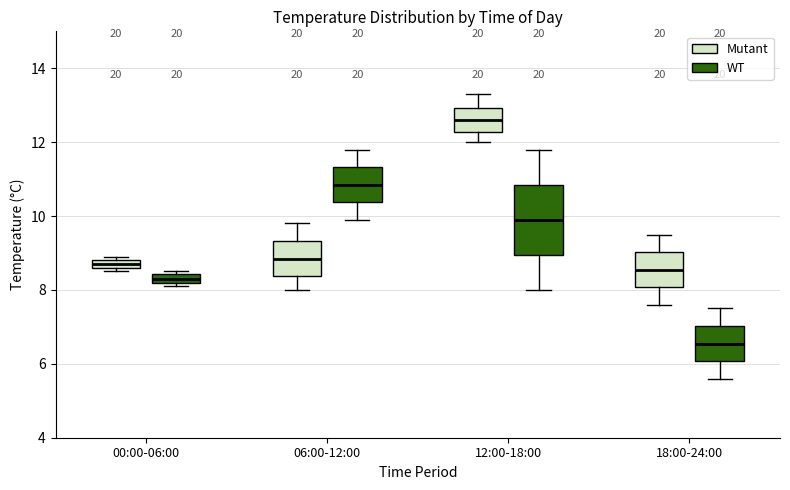

Where is the upper edge of the box for 18:00-24:00 (Mutant) on the y-axis? The values are not printed on the chart, so give them approximately, as read against the axis.

9.0